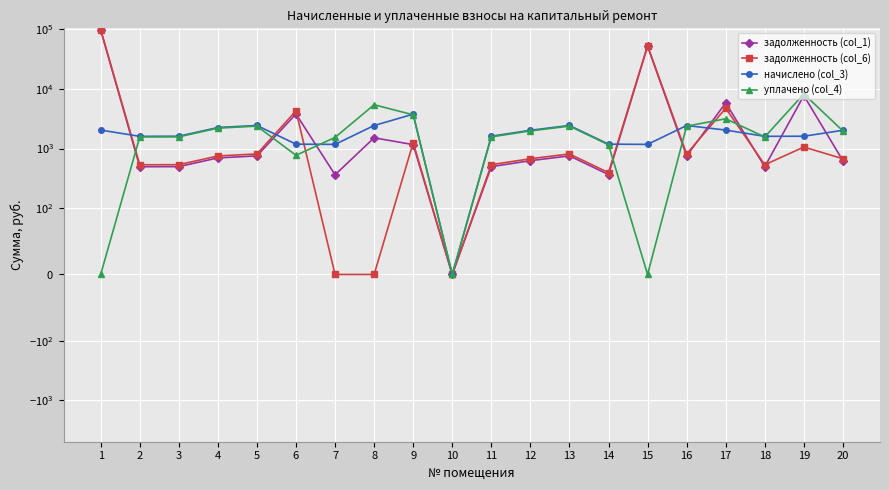

How many intersections are there between задолженность (col_6) and задолженность (col_1)?

6